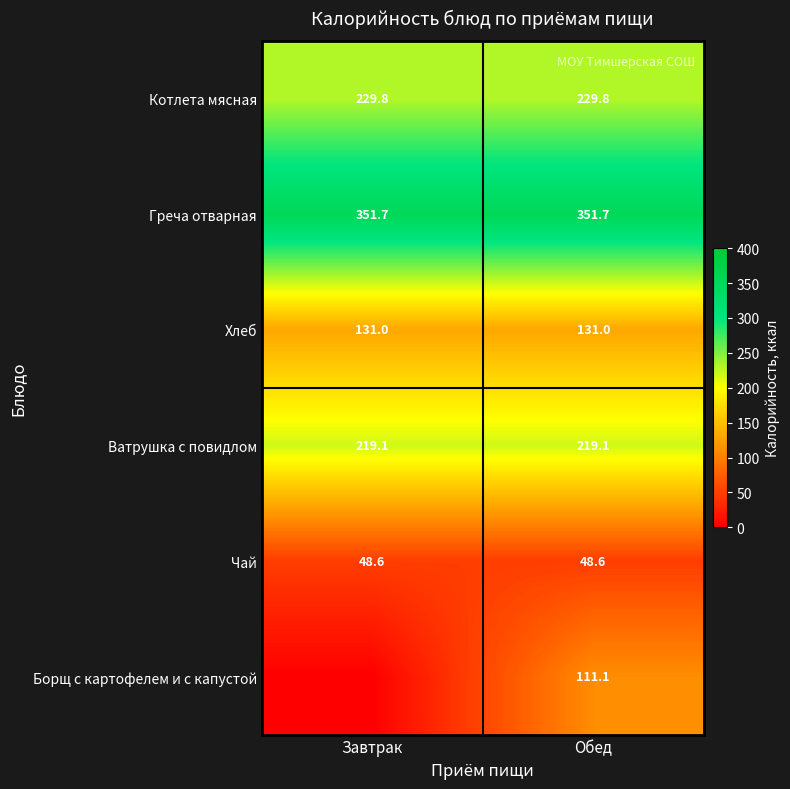

What value does the Ватрушка с повидлом series have at Обед?

219.1